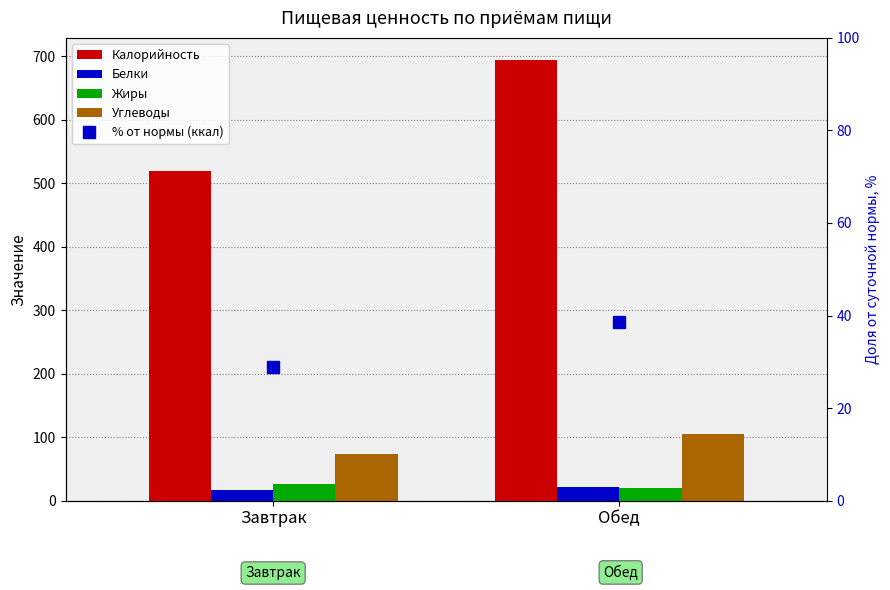

List the labels in order of Белки value, smallest first.

Завтрак, Обед